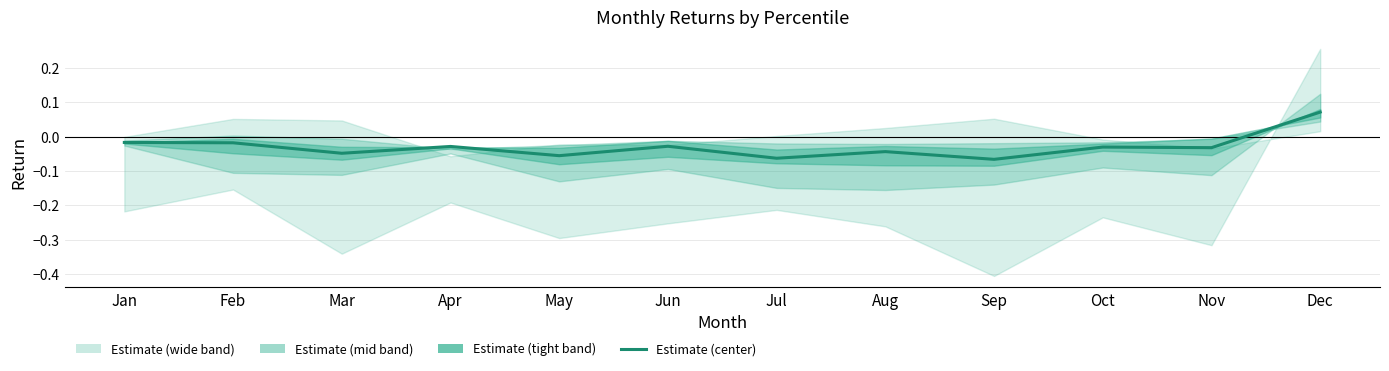

Which label corresponds to the smallest value in the chart?

Sep